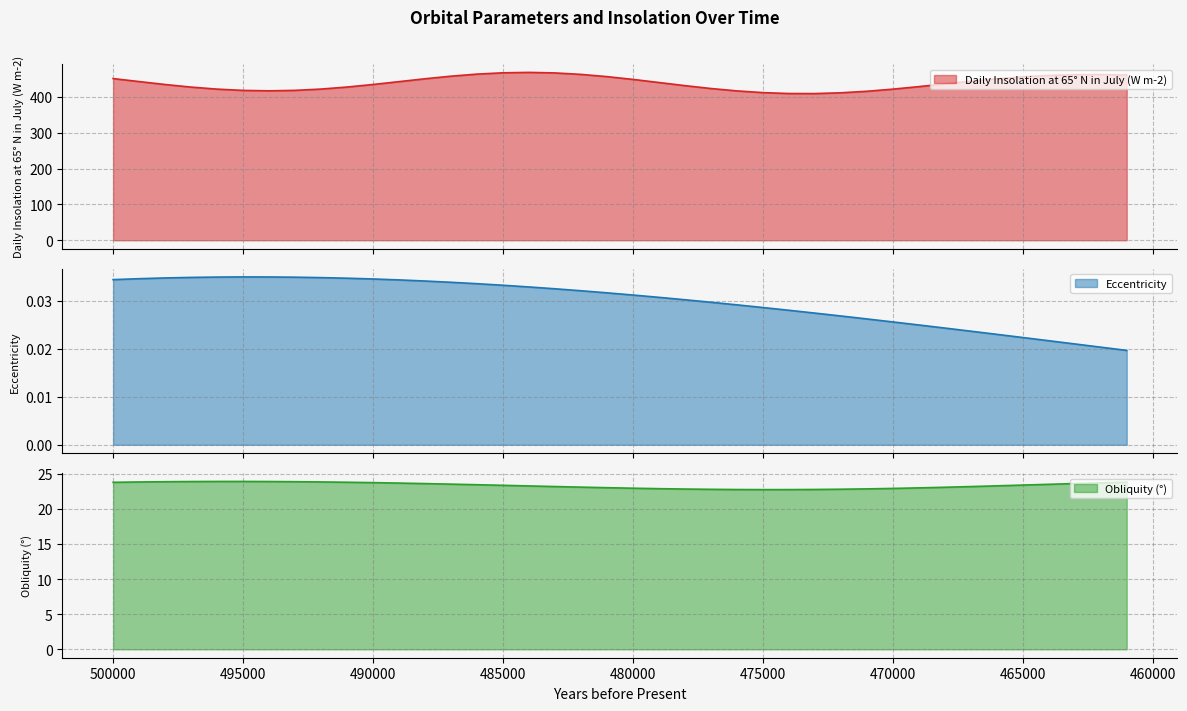

True or false: Eccentricity and Daily Insolation at 65° N in July (W m-2) cross at least once.

False